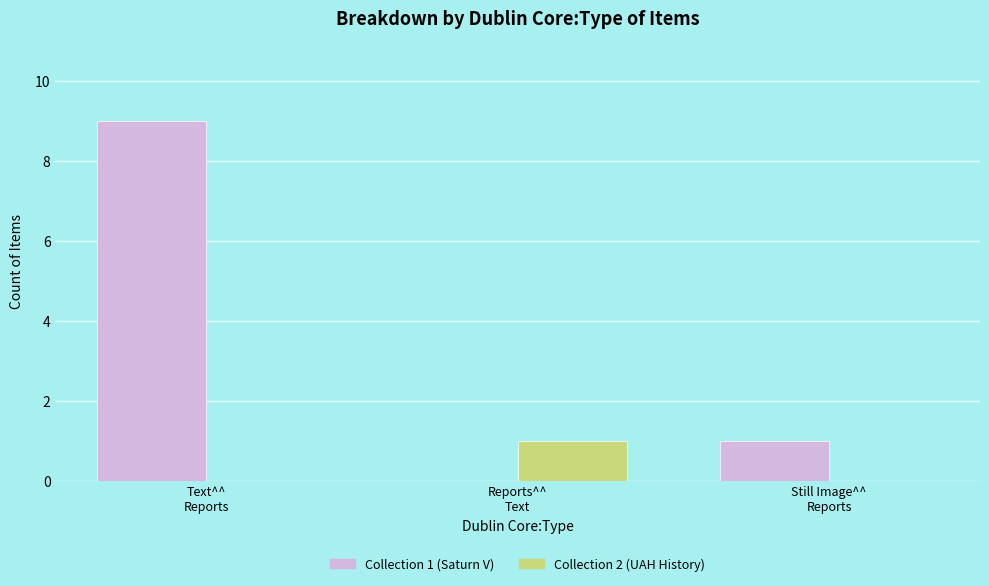

What is the greatest value displayed?

9